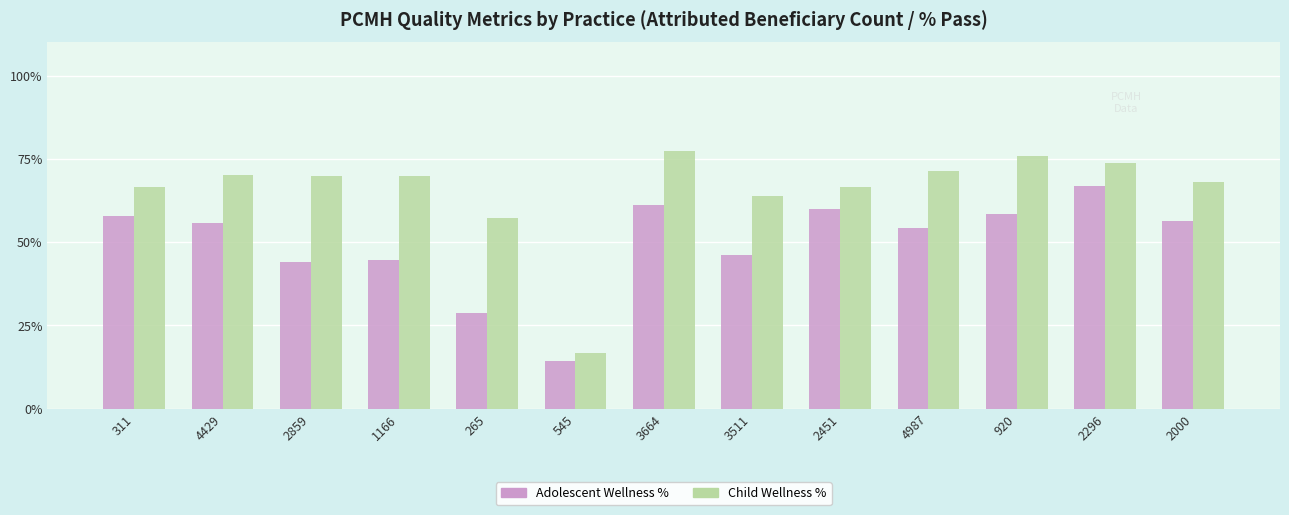

Does the chart contain any negative values?

No